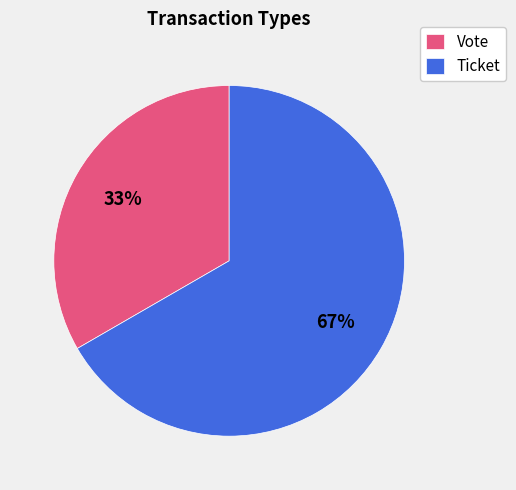

Which category has the smallest portion of the pie?

Vote